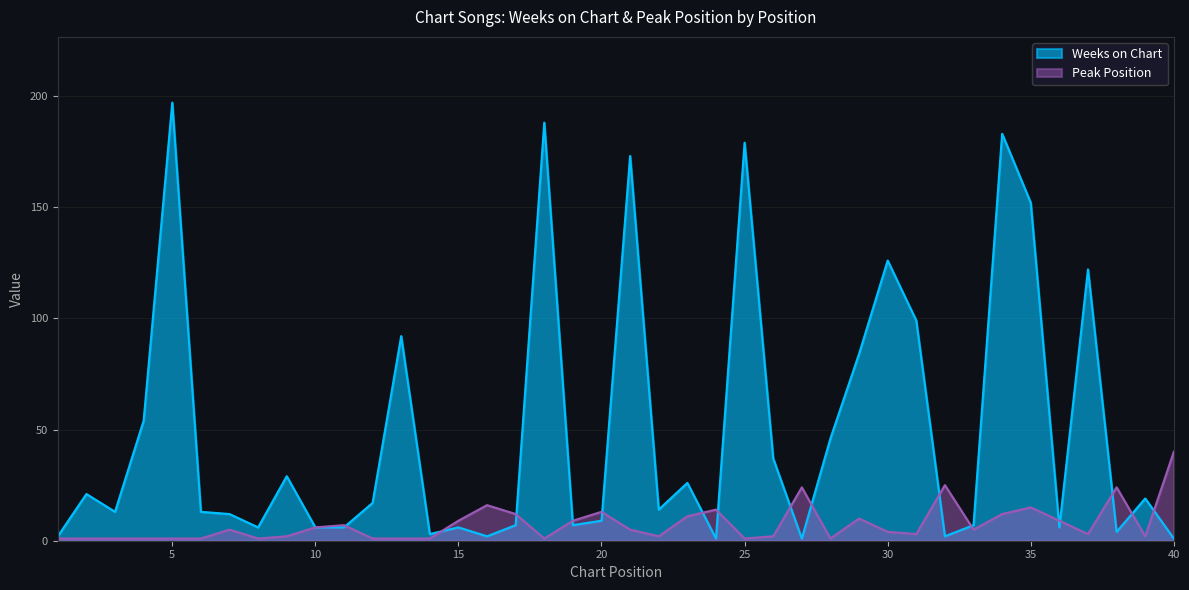

List the series in order of their overall mean, highest first.

Weeks on Chart, Peak Position